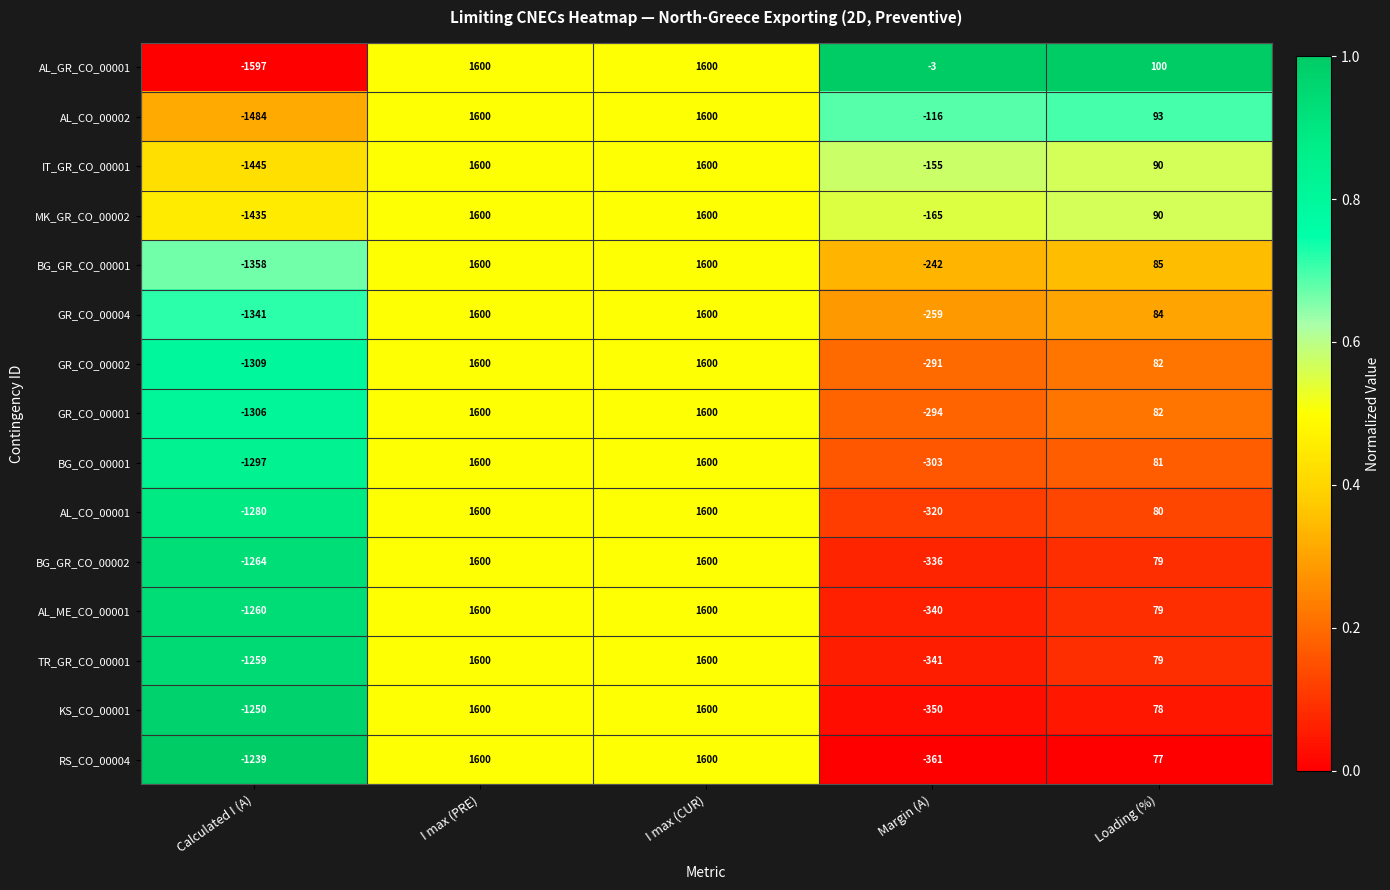

How many categories are shown in the chart?

5